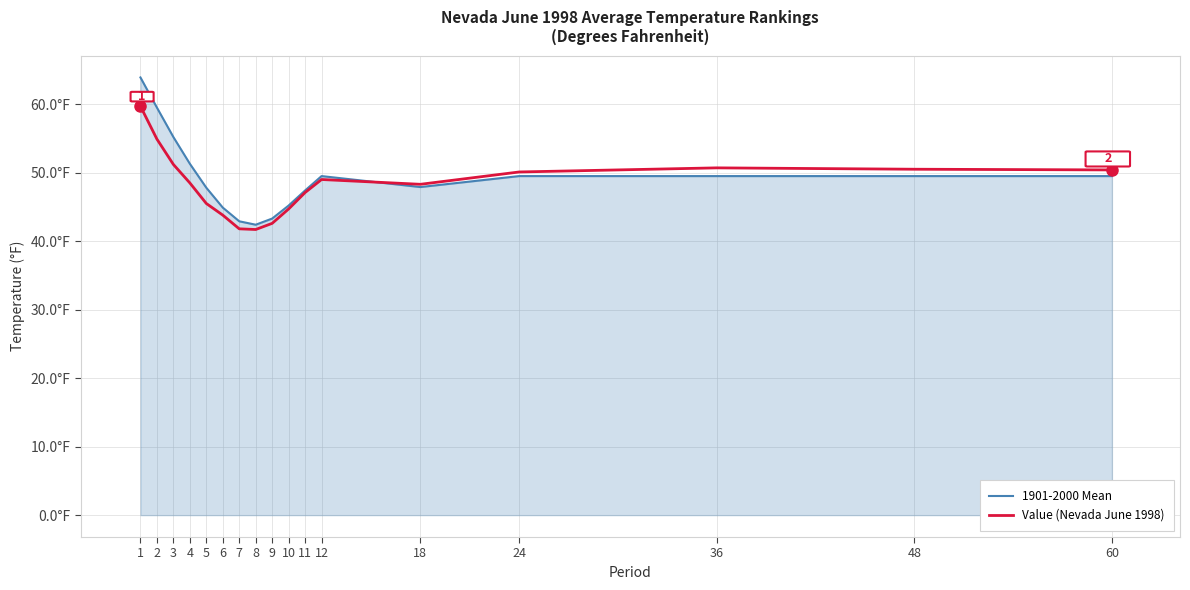

Does the chart display data point markers on the line(s)?

No